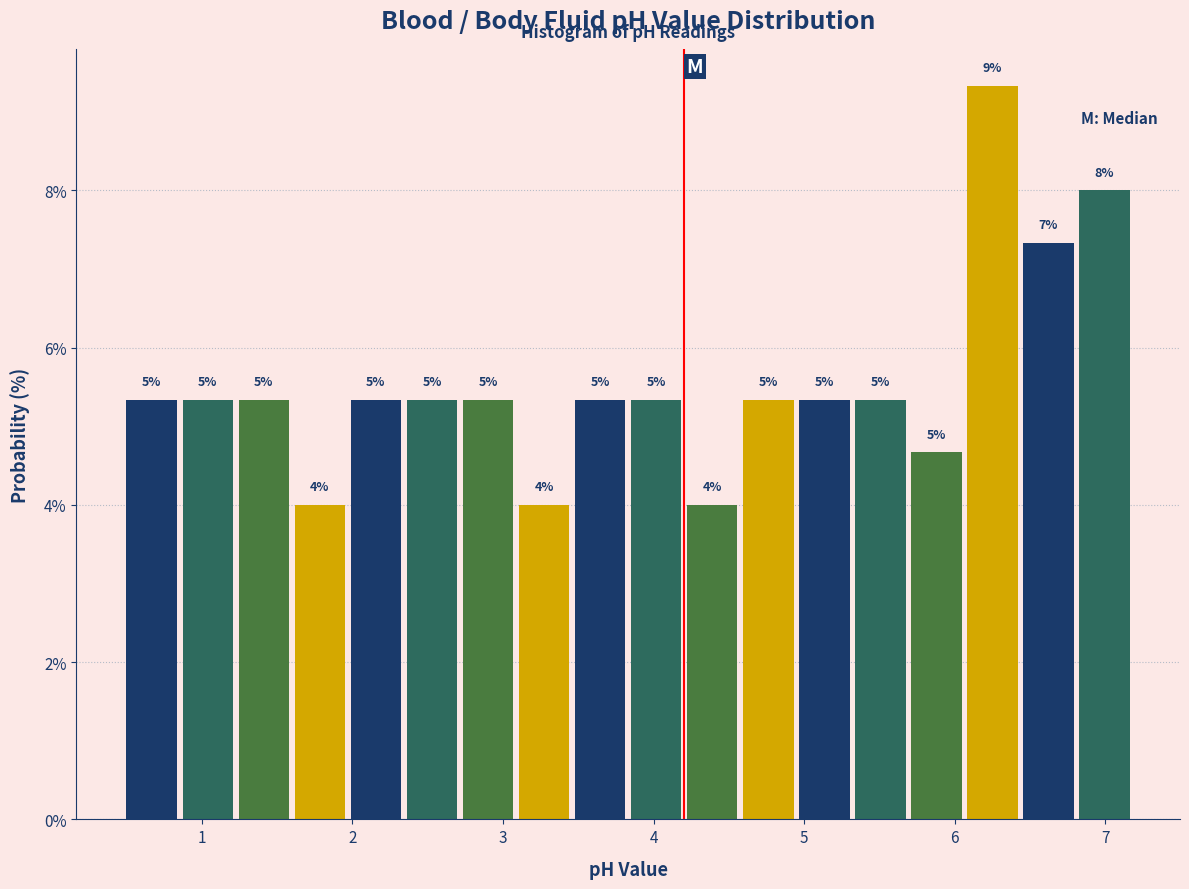

Read against the x-axis, roughly where is the centre of the tallest bar?

6.3